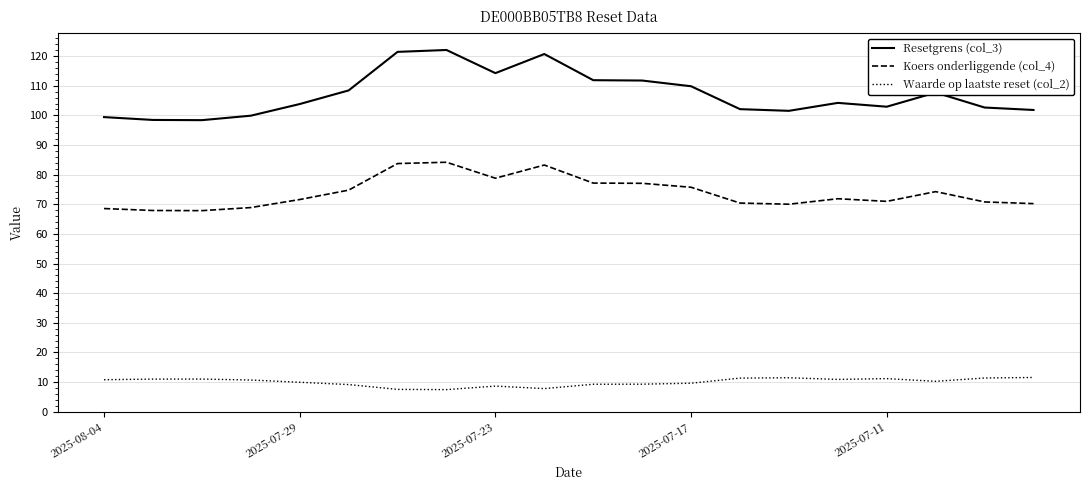

Rank the series by their maximum value, from lowest to highest.

Waarde op laatste reset (col_2), Koers onderliggende (col_4), Resetgrens (col_3)